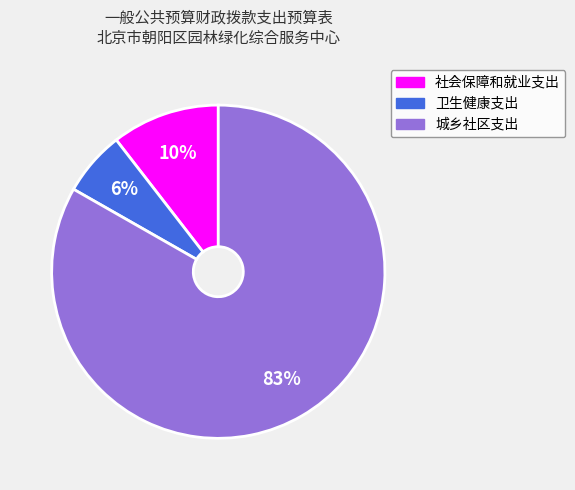

Combined, do 社会保障和就业支出 and 城乡社区支出 account for over 50%?

Yes